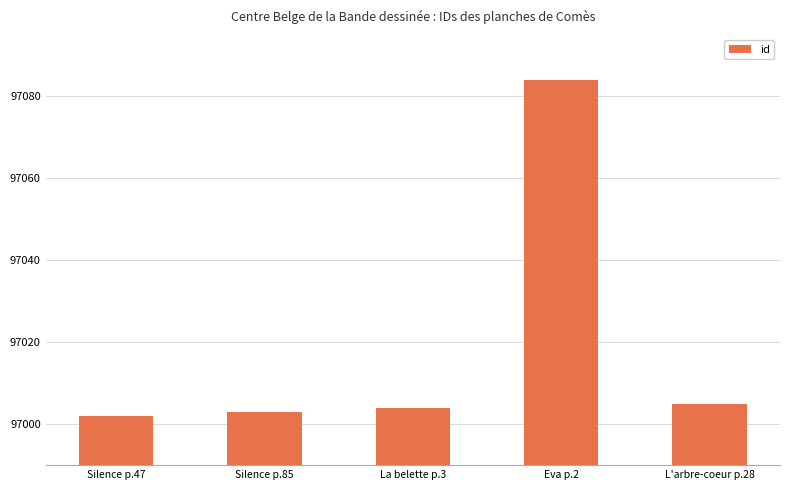

What is the difference between the maximum and minimum values?

82